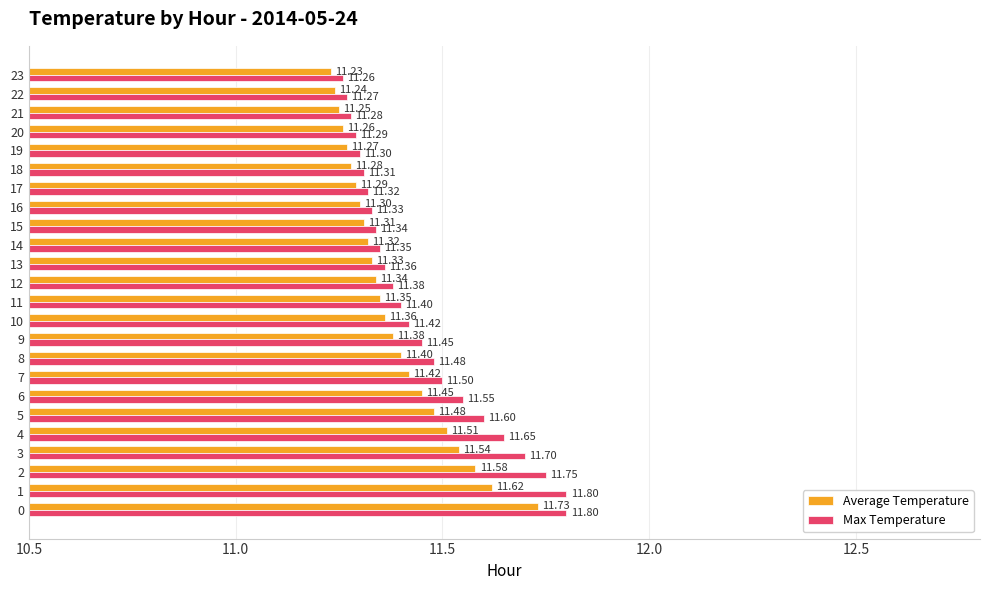

Between 1 and 20, which series saw the biggest shift?

Max Temperature